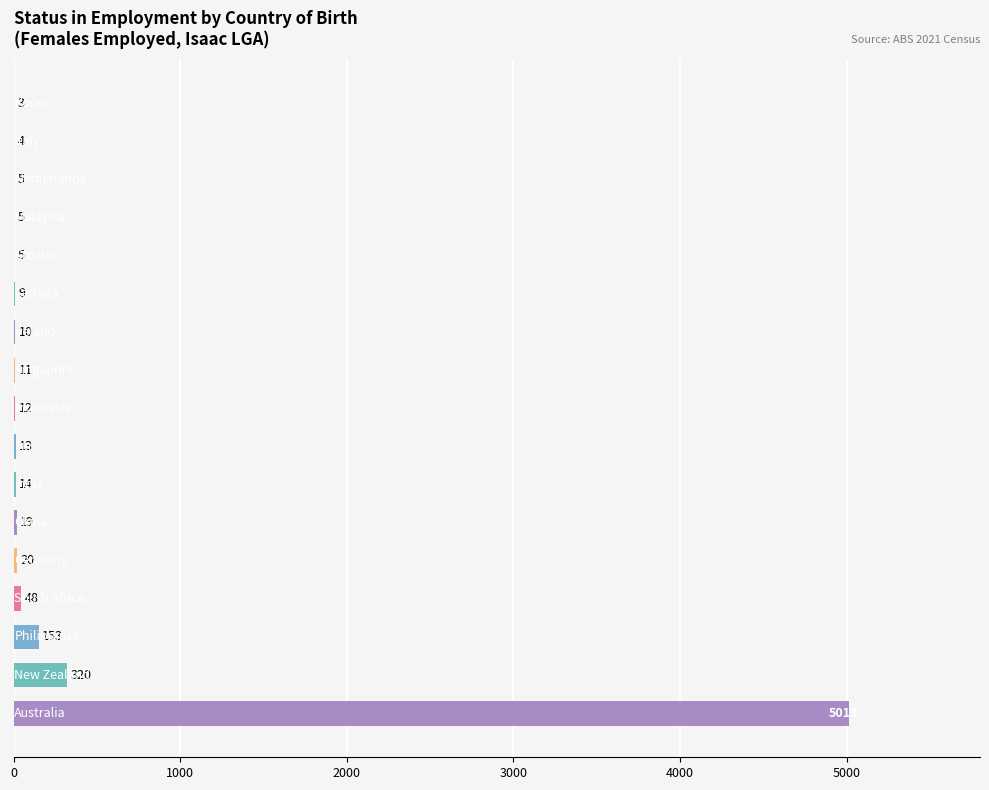

How many categories are shown in the chart?

17